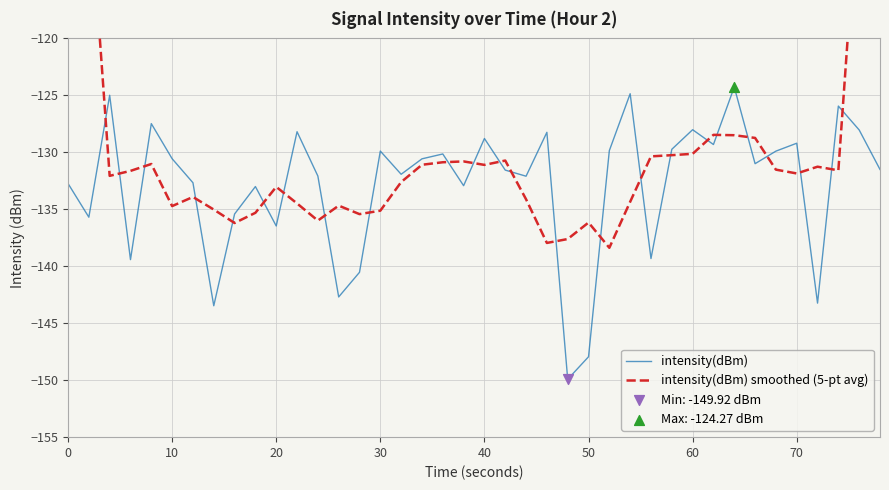

At how many categories does at least one series exceed -129?

15